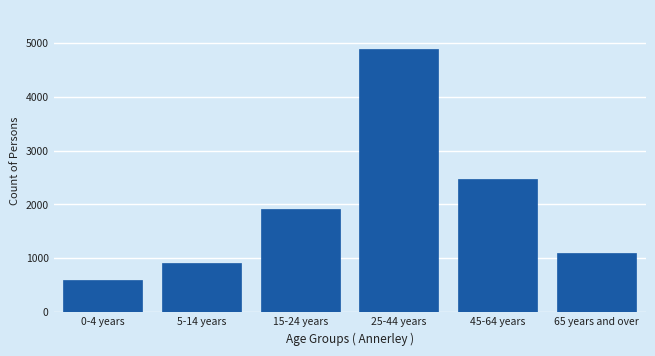

Reading right to left, list all the values displayed in this chart.

1103	2470	4877	1917	915	603